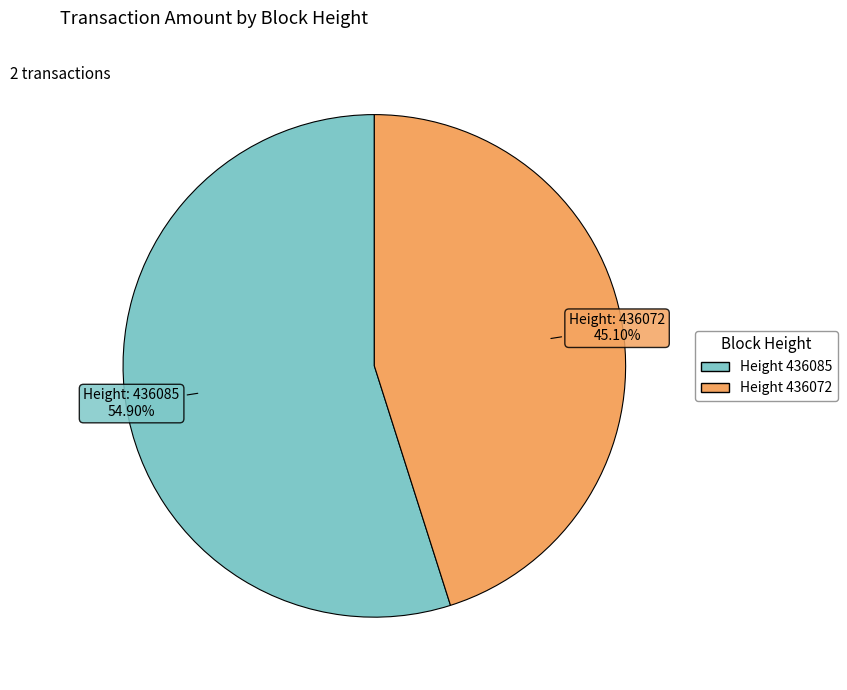

Does any single category account for the majority?

Yes